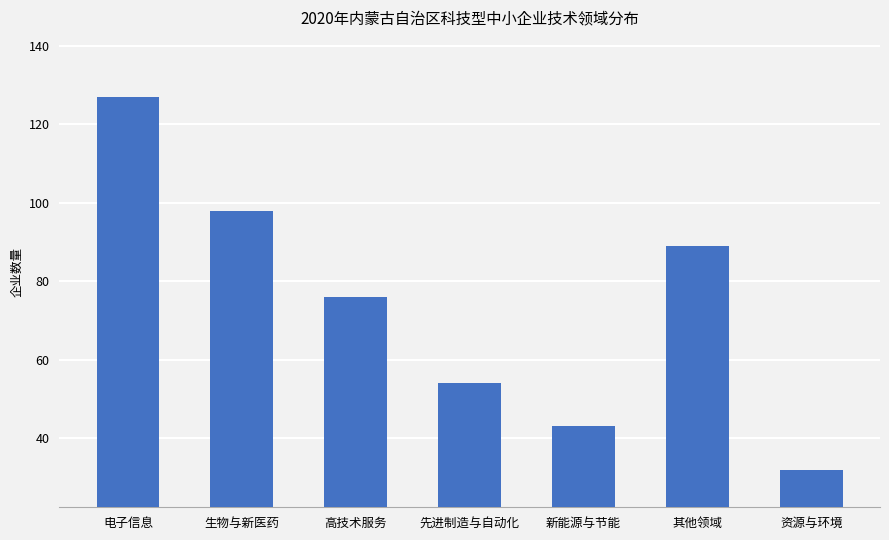

What is the average value?

74